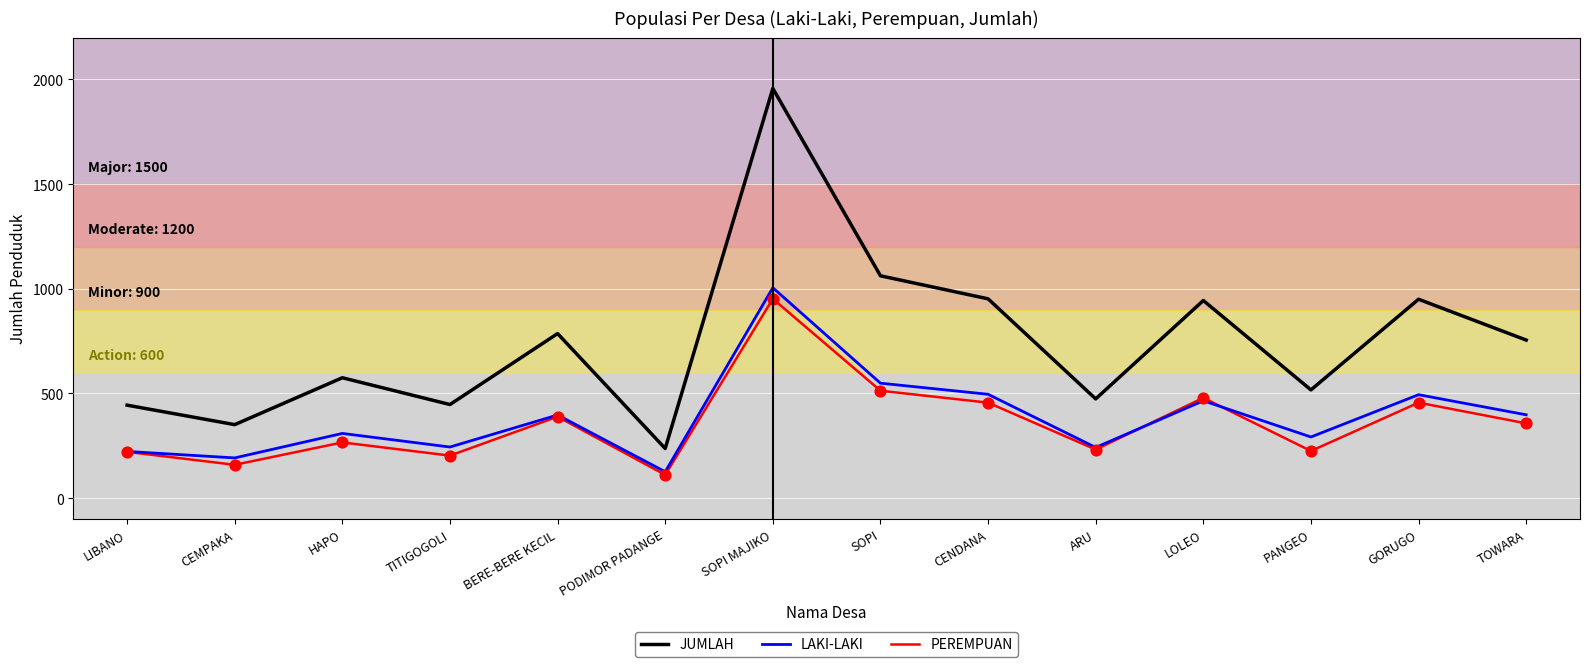

At how many categories does at least one series exceed 1197?

1